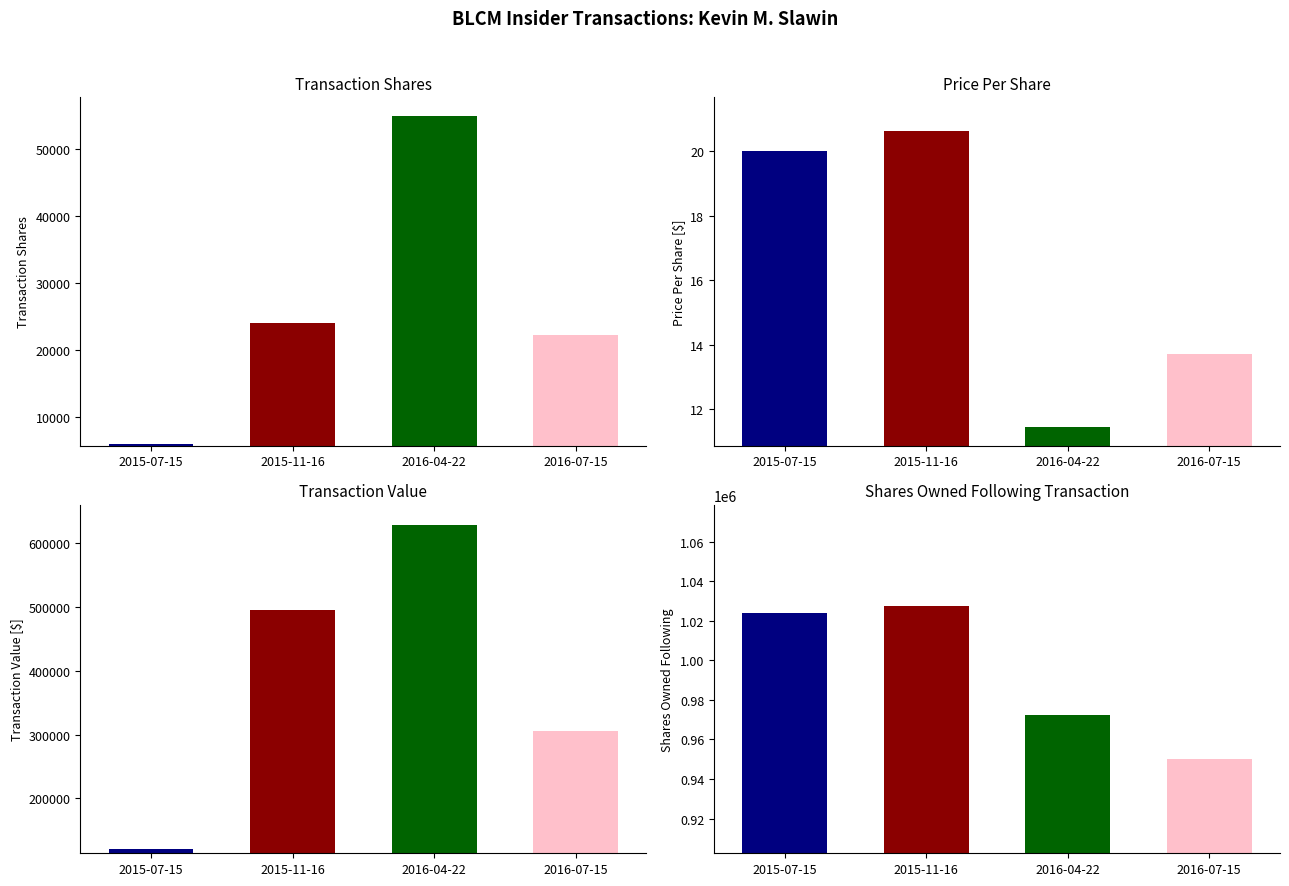

Reading left to right, list all the values displayed in this chart.

transactionShares: 2015-07-15=6000.0	2015-11-16=24000.0	2016-04-22=55000.0	2016-07-15=22281.0
transactionPricePerShare: 2015-07-15=20.0	2015-11-16=20.6	2016-04-22=11.4	2016-07-15=13.7
transactionValue: 2015-07-15=120000.0	2015-11-16=495509.0	2016-04-22=628498.0	2016-07-15=305677.0
sharesOwnedFollowingTransaction: 2015-07-15=1024055.0	2015-11-16=1027253.0	2016-04-22=972255.0	2016-07-15=949974.0